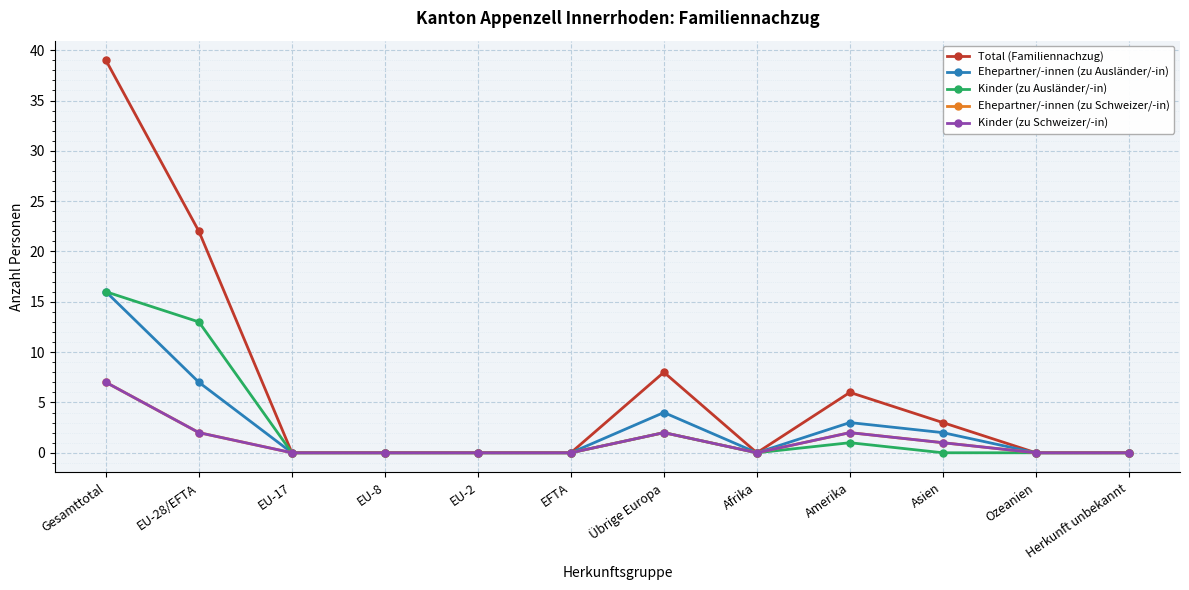

Does the chart display data point markers on the line(s)?

Yes